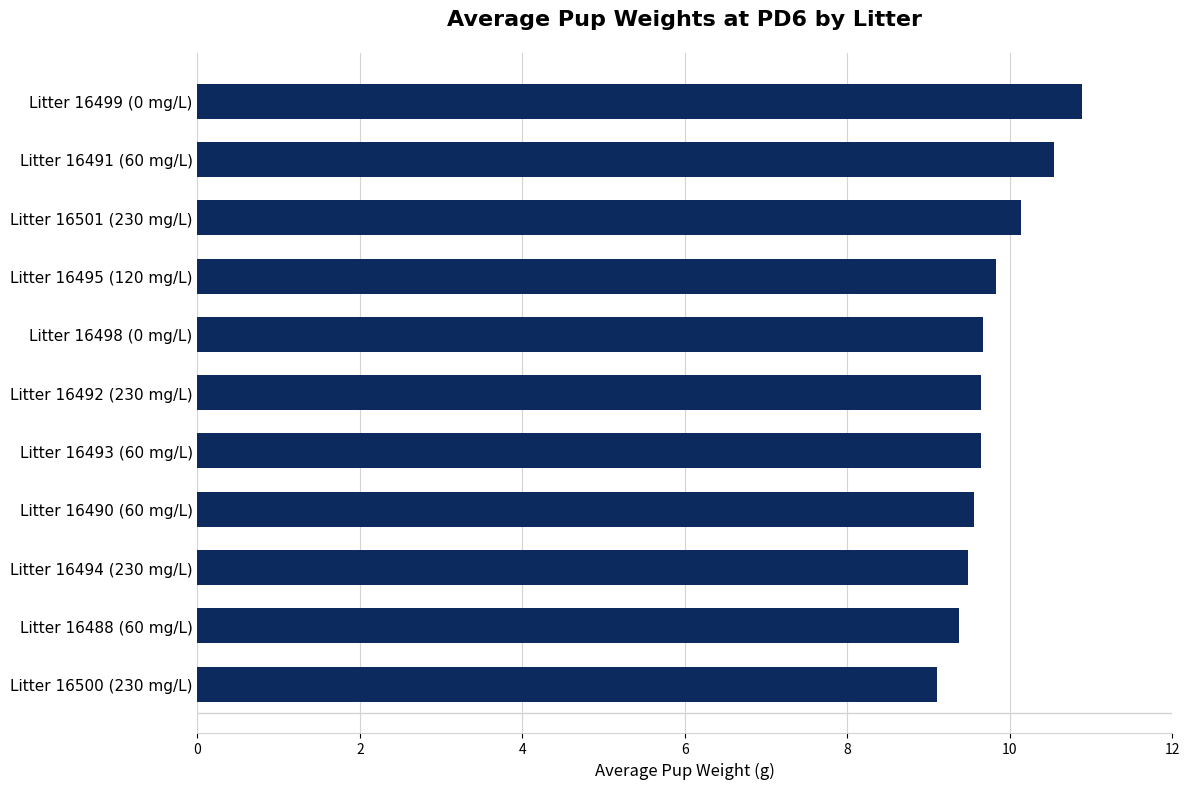

What is the average value?

9.8